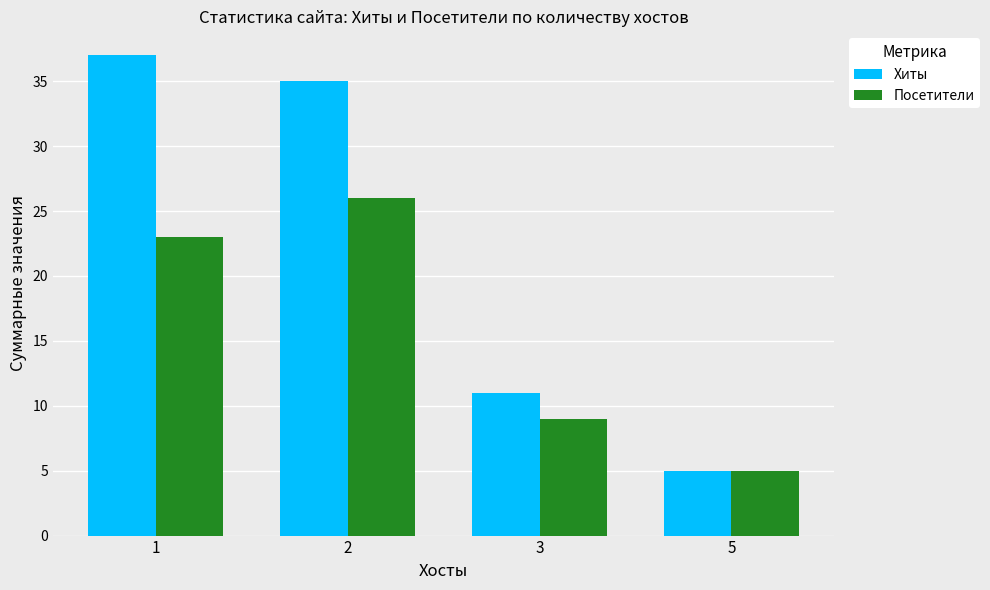

Which series has the largest total across all categories?

Хиты